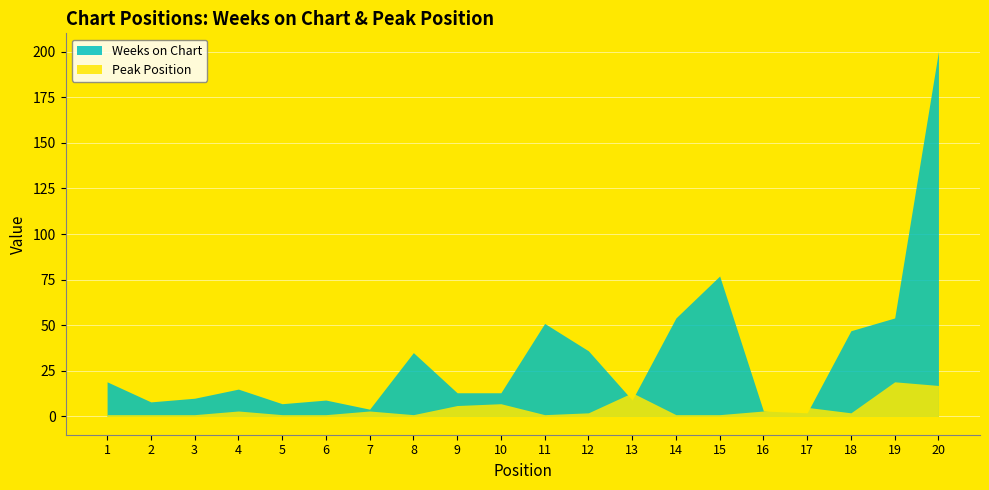

Which series ends up on top after the final intersection of Peak Position and Weeks on Chart?

Weeks on Chart